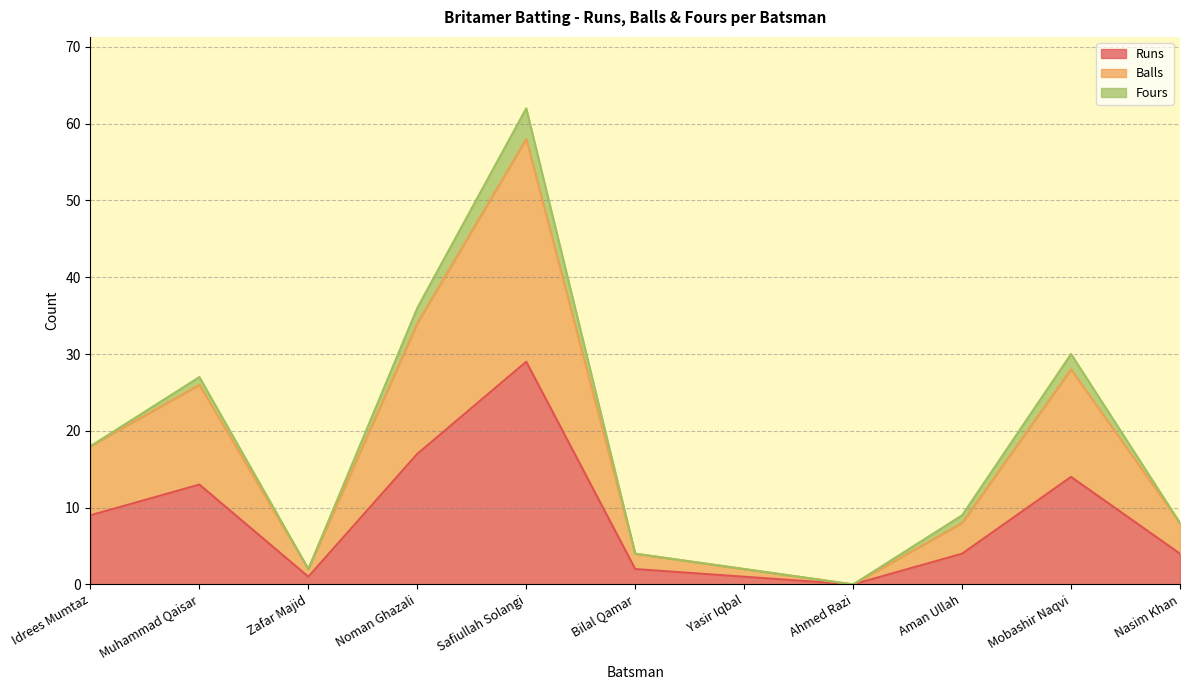

Which category has the highest value in the Runs series?

Safiullah Solangi